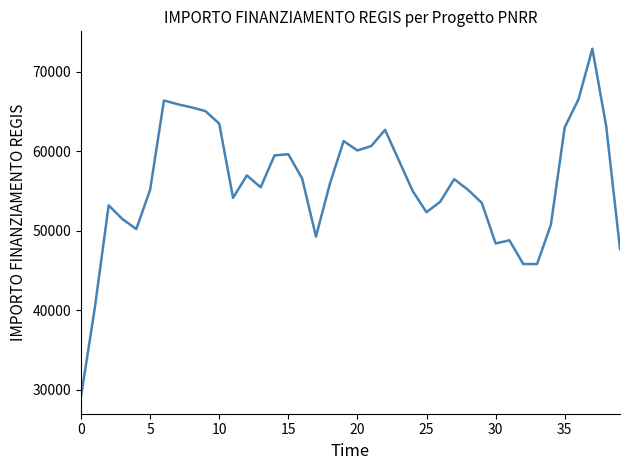

How many values are below 55856?

20